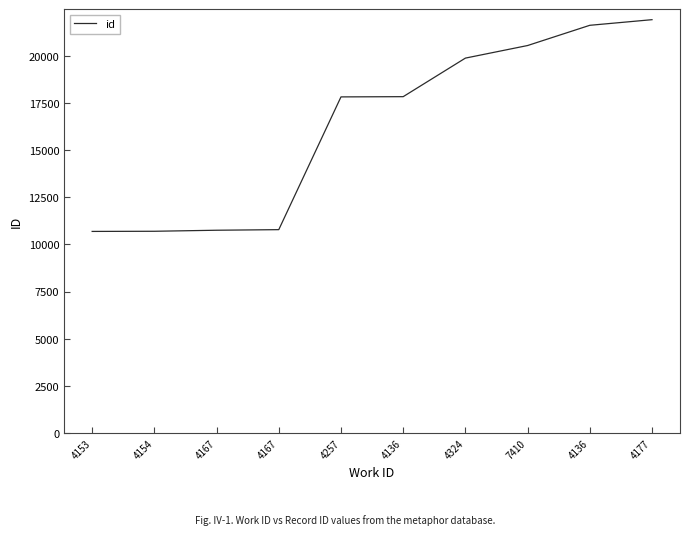

The value at 4257 is 7368. True or false?

False